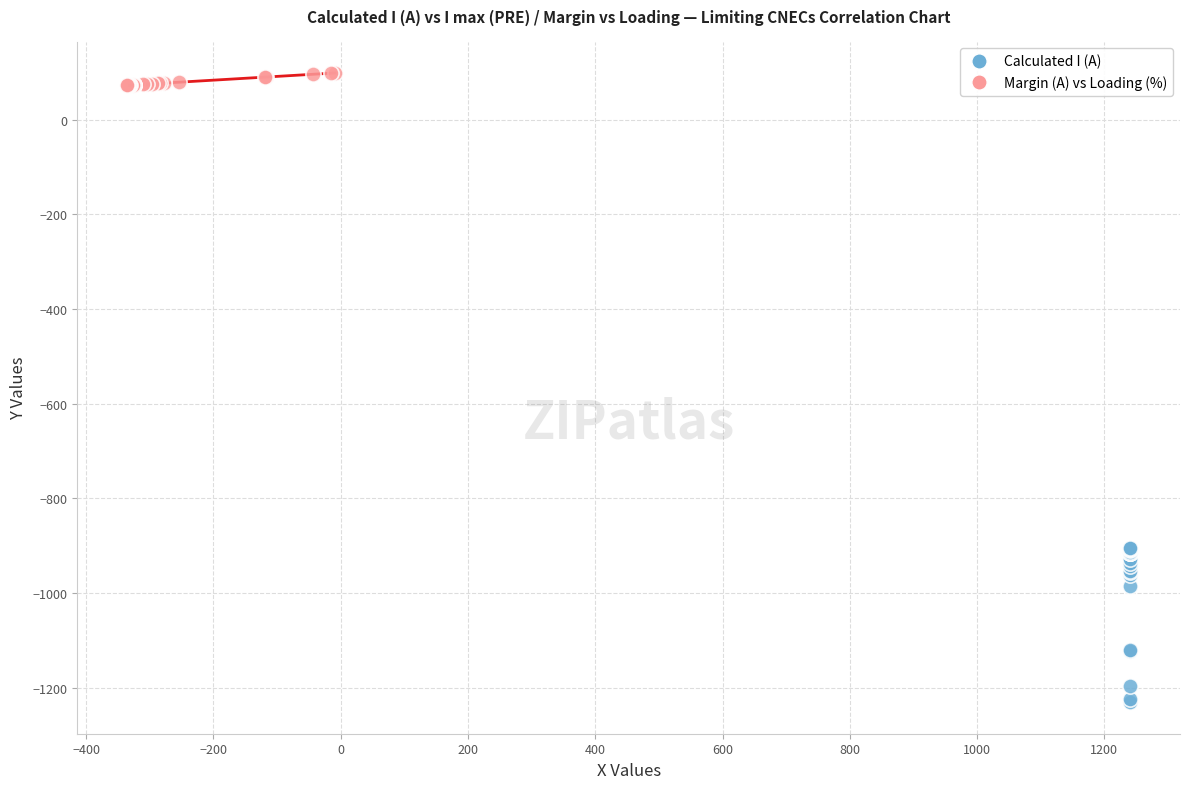

Which series has the widest spread of Y values?

Calculated I (A)